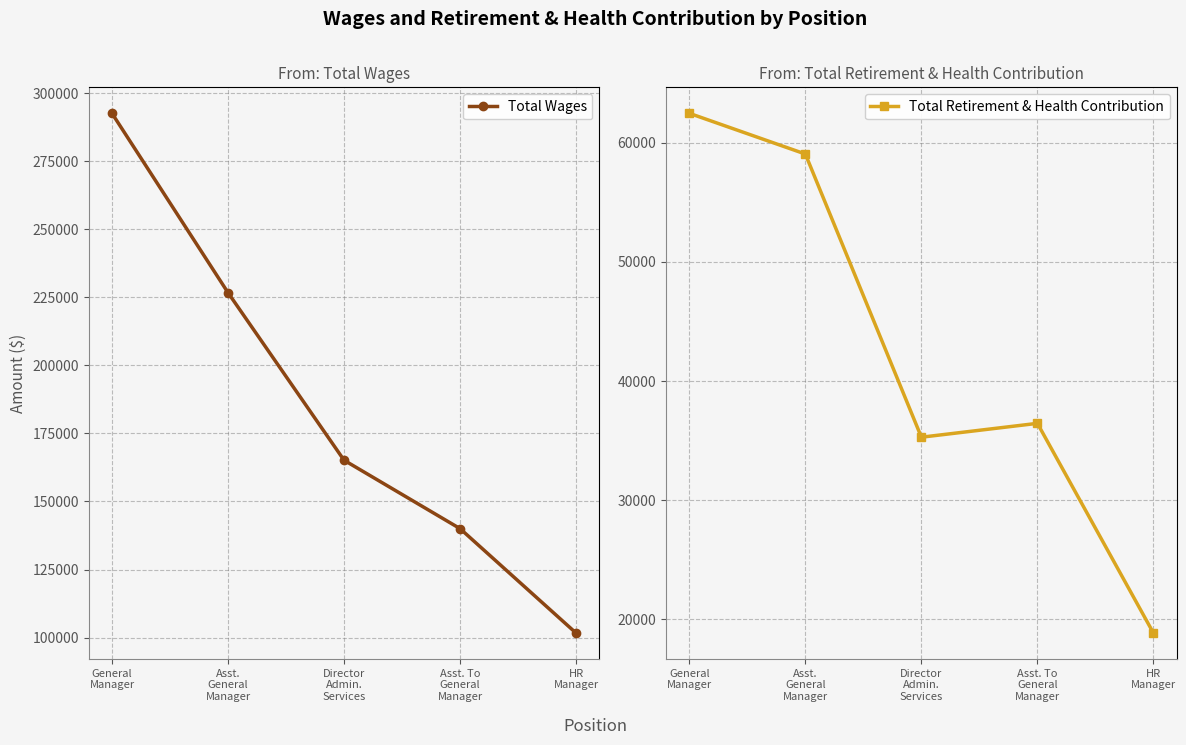

Which series has the widest spread of values?

Total Wages